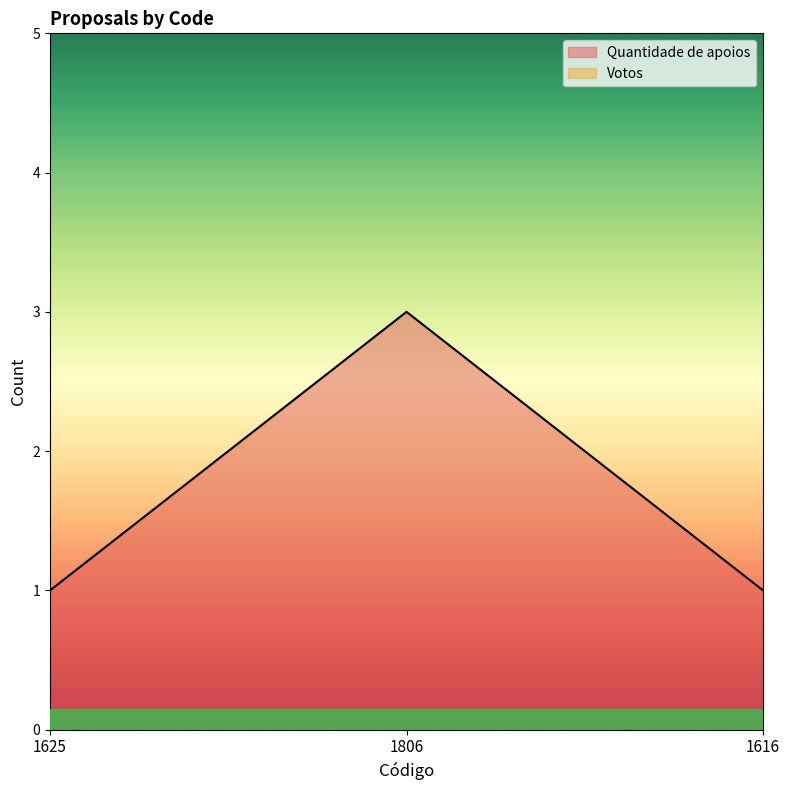

What is the label of the 3rd point from the right?

1625